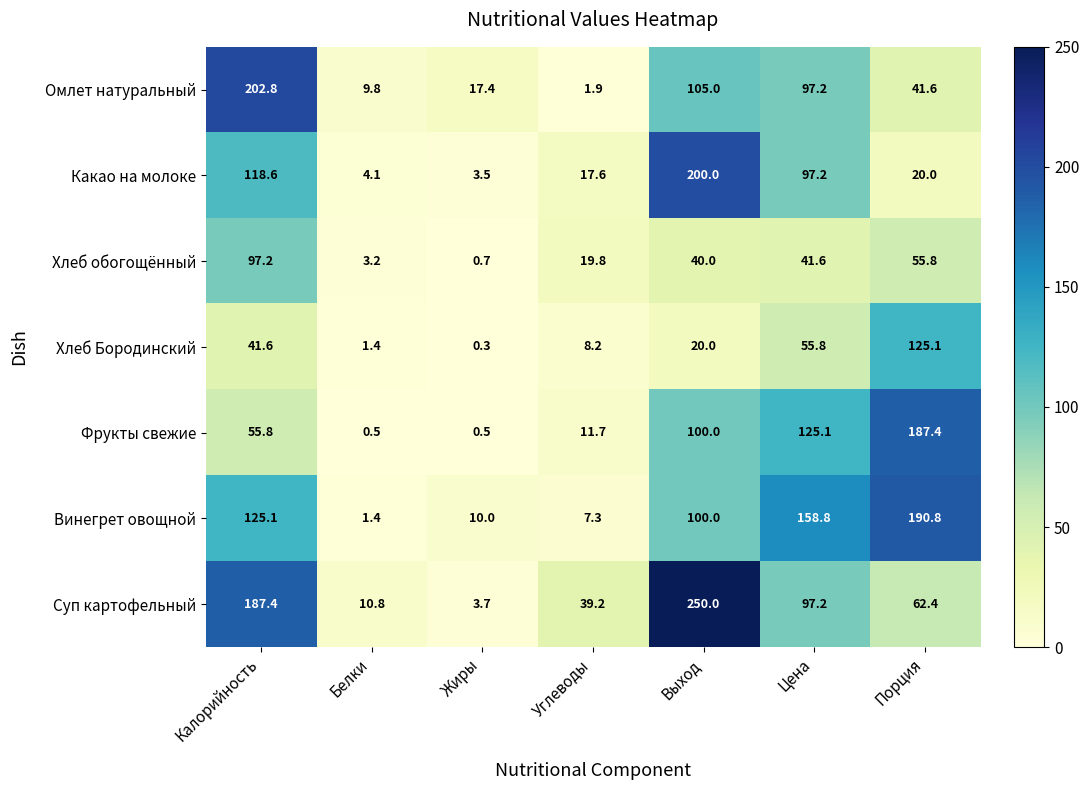

What is the total value across all series at Цена?

672.9